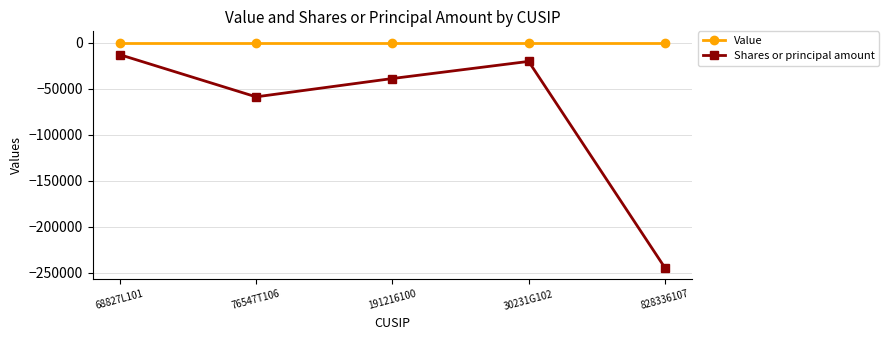

At which category does Shares or principal amount reach its first local peak?

30231G102